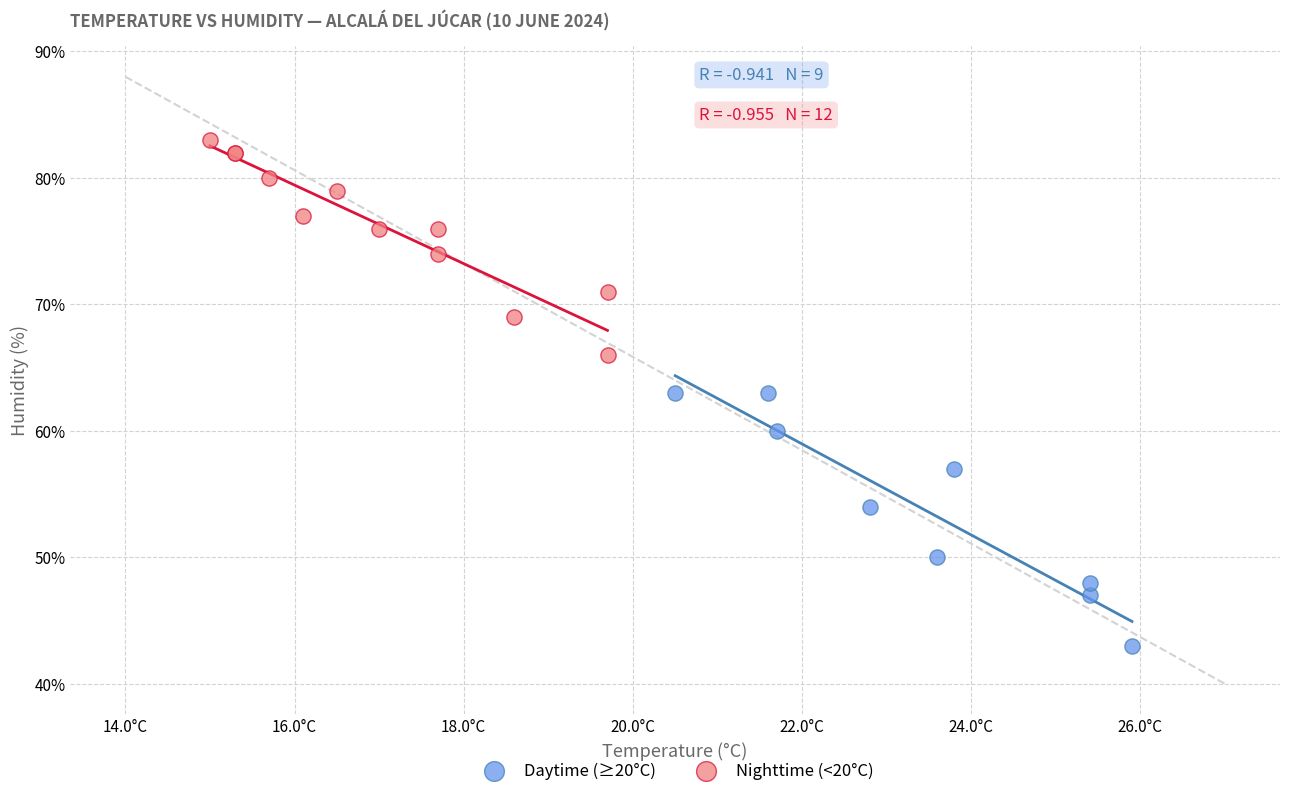

What are all the series names shown in the legend?

Daytime (≥20°C), Nighttime (<20°C)